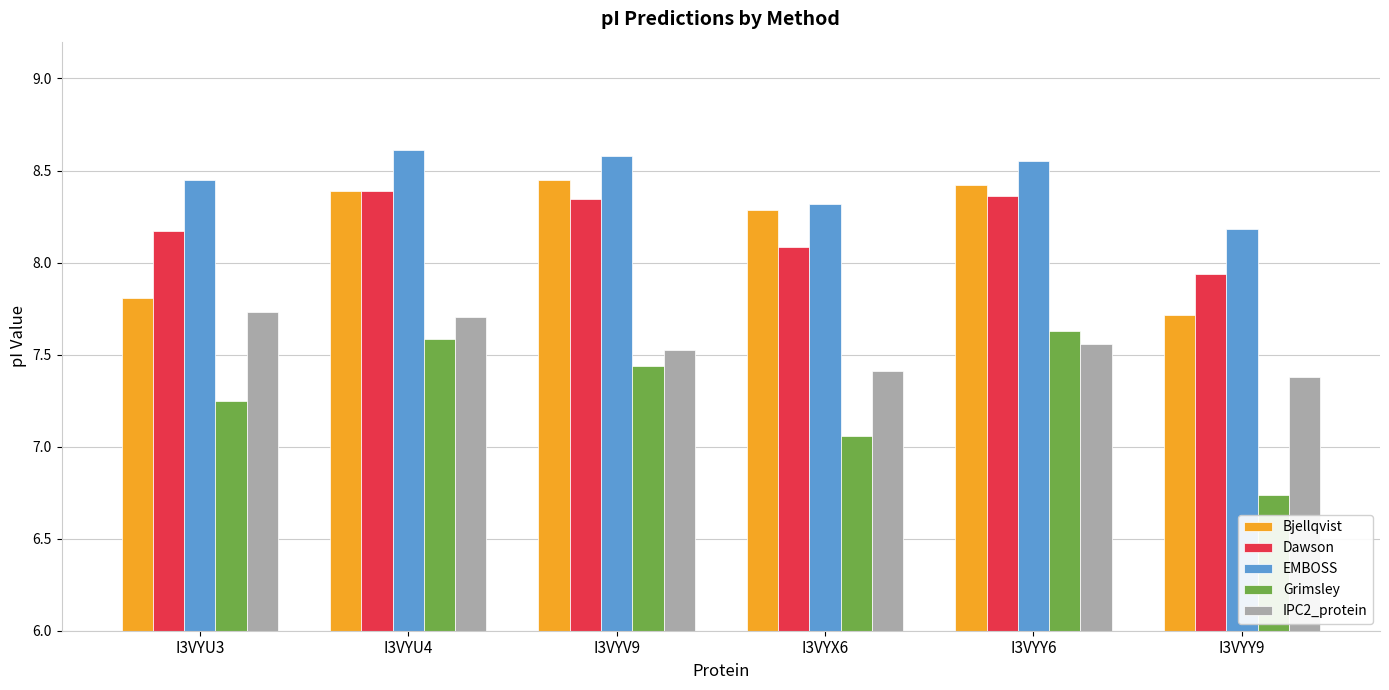

At which label is Grimsley closest to 7?

I3VYX6